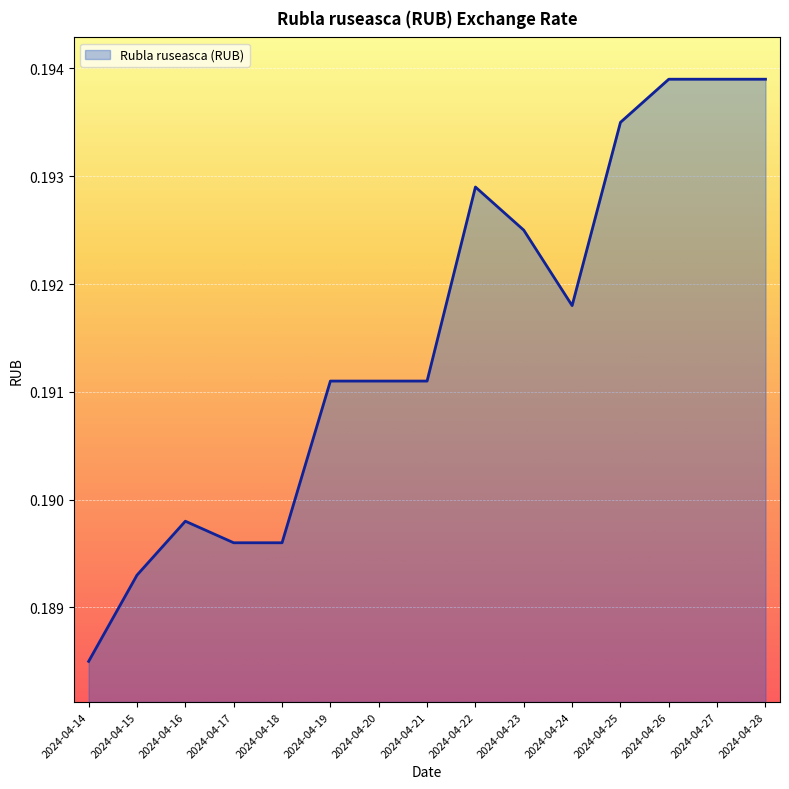

The chart shows a value of 0.1 at 2024-04-23. True or false?

False